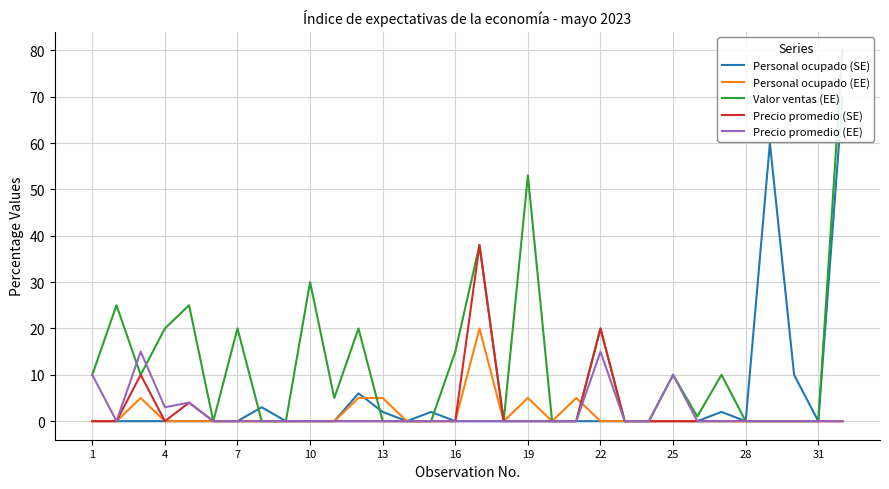

What is the difference between the maximum and second lowest values in the Valor ventas (EE) series?

80